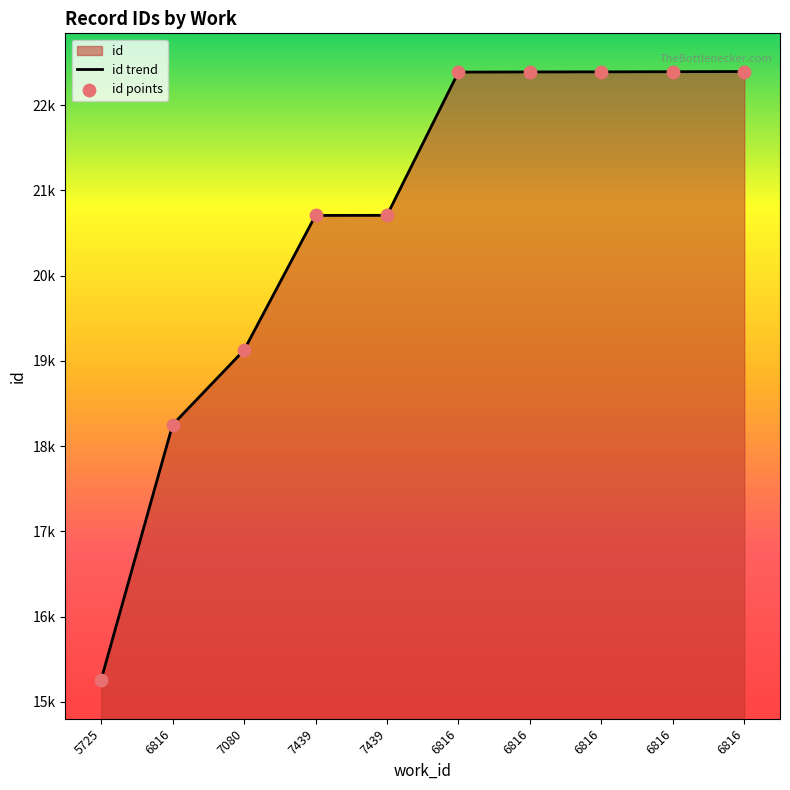

What is the ratio of the value at 7439 to the value at 6816?

1.1